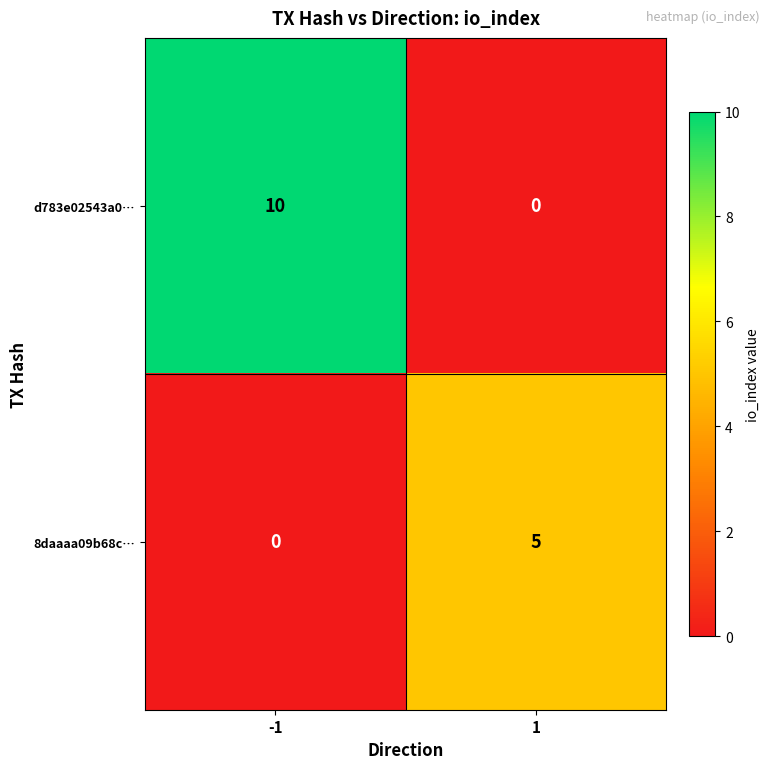

What is the average value of the d783e02543a0… series?

5